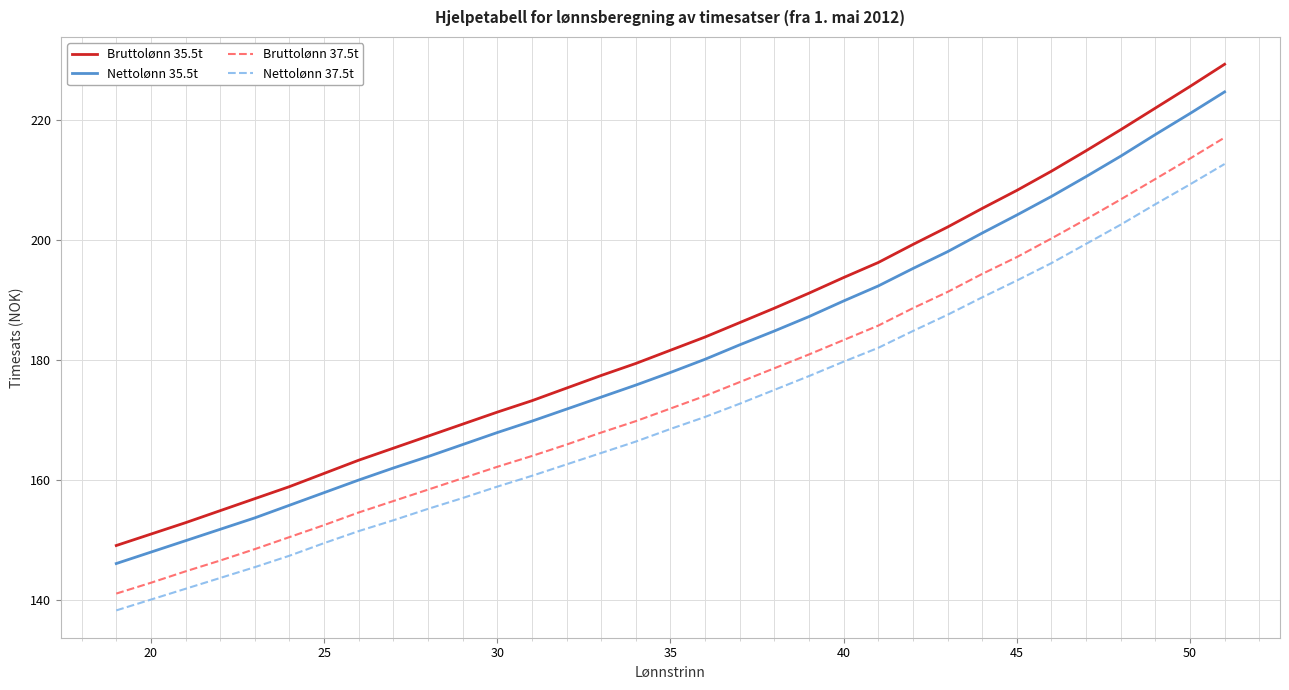

What is the sum of all Bruttolønn 37.5t values?

5759.4